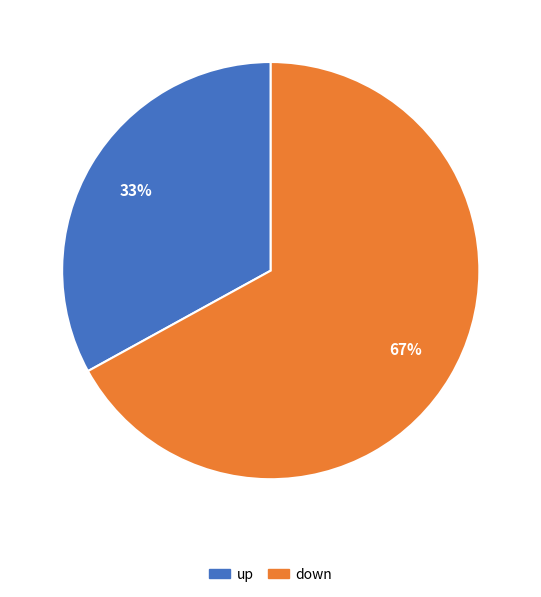

To the nearest percent, what is the difference between the down and up slice percentages?

34%